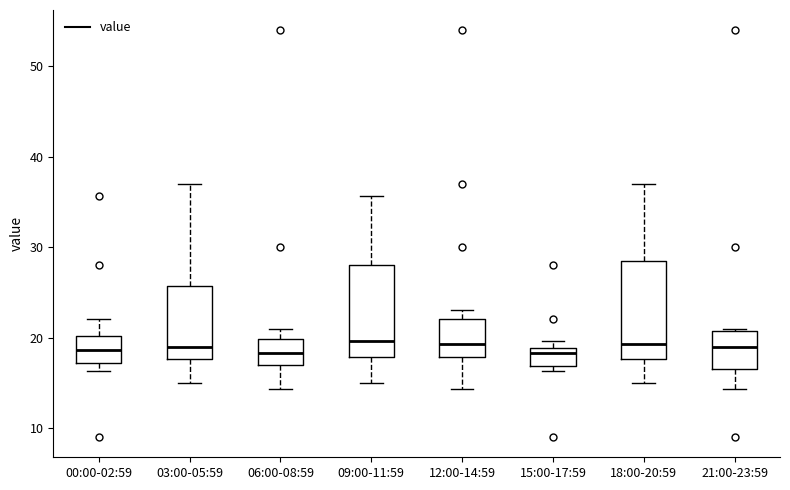

Where does the lower whisker of the box for 03:00-05:59 end on the y-axis? The values are not printed on the chart, so give them approximately, as read against the axis.

15